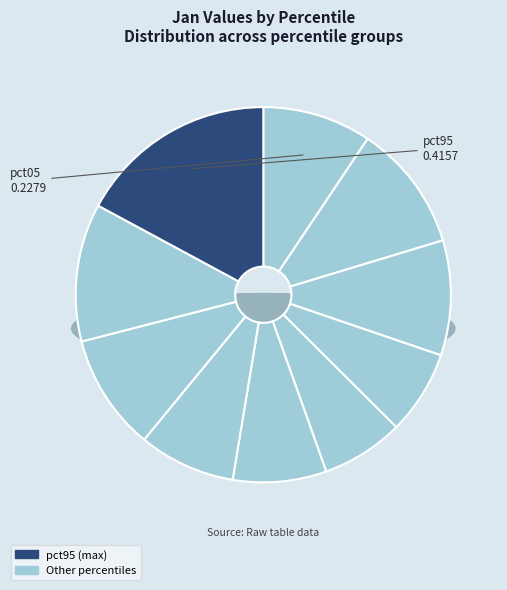

Is there any slice that represents more than half of the pie?

No